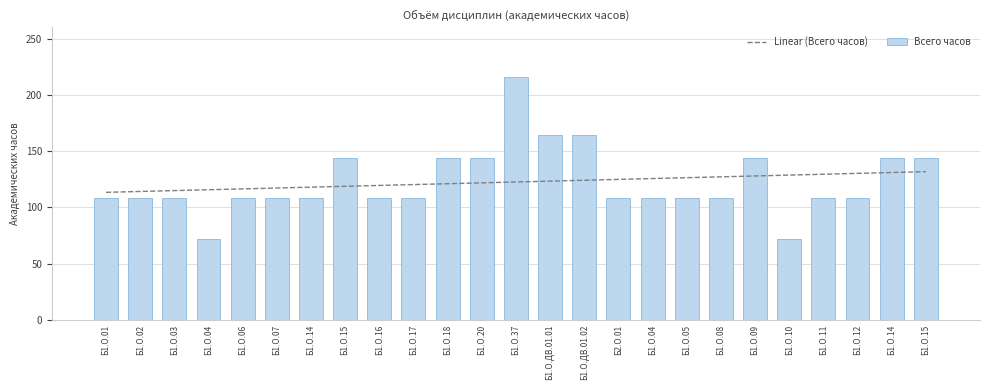

Which has a higher value, Б1.О.09 or Б1.О.06?

Б1.О.09